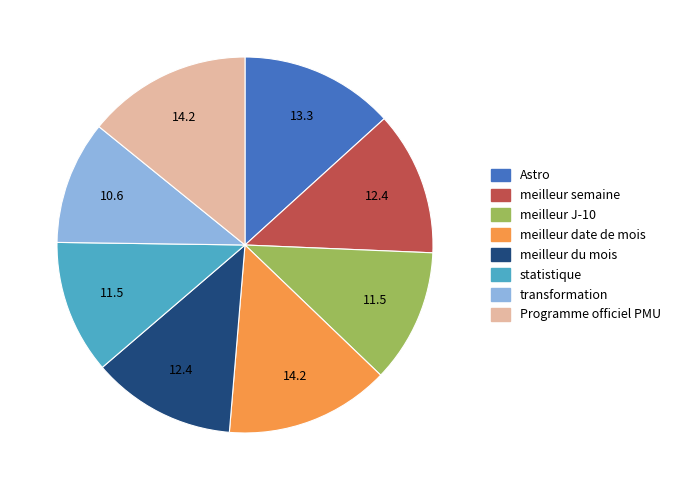

Which category has the smallest portion of the pie?

transformation